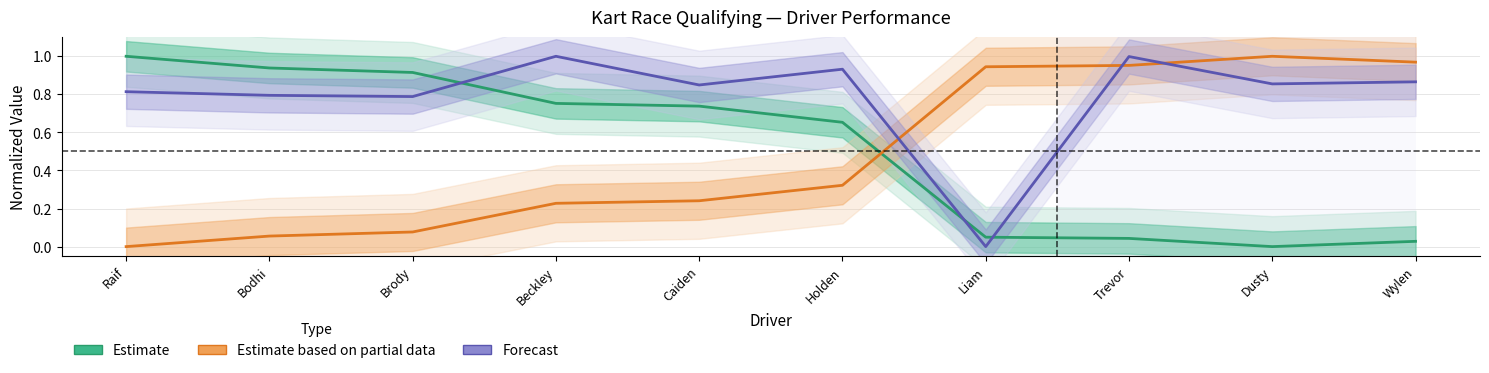

What is the spread (max minus min) of values at Bodhi?

0.9